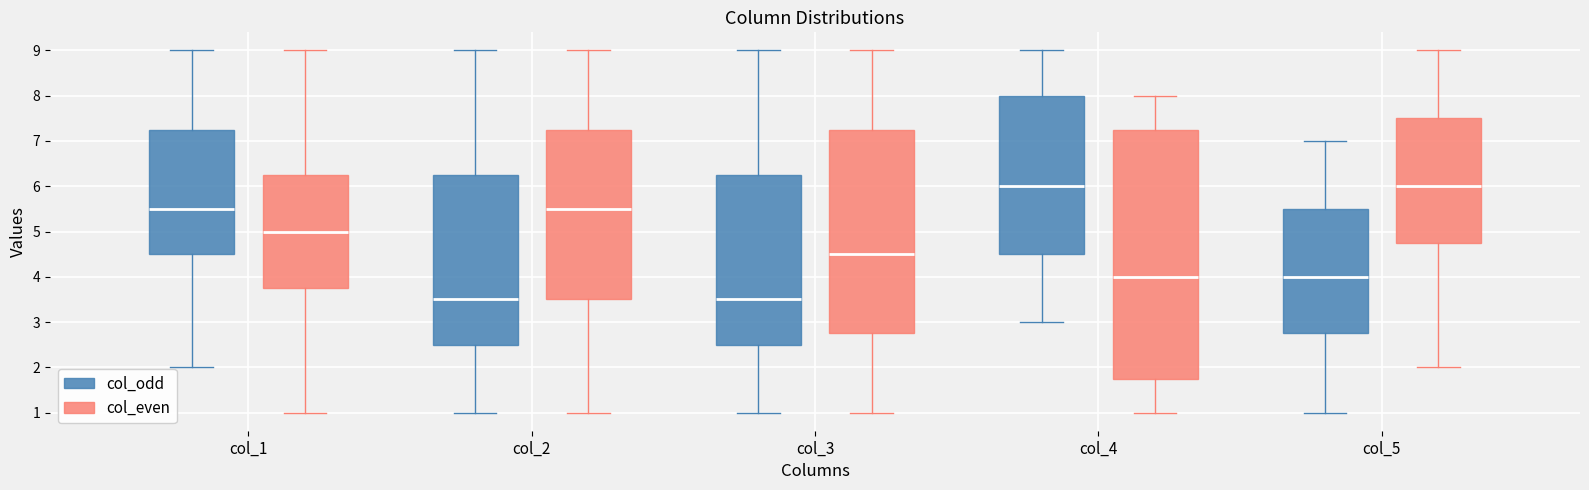

Reading left to right, transcribe this box plot: for each box, give where its median line is, the range the box spans, and where its two whiskers end, as read against the y-axis. The values are not printed on the chart, so give them approximately, as read against the axis.

col_1 (col_odd): median 5.5, box 4.5 to 7.3, whiskers 2.0 to 9.0
col_1 (col_even): median 5.0, box 3.8 to 6.3, whiskers 1.0 to 9.0
col_2 (col_odd): median 3.5, box 2.5 to 6.3, whiskers 1.0 to 9.0
col_2 (col_even): median 5.5, box 3.5 to 7.3, whiskers 1.0 to 9.0
col_3 (col_odd): median 3.5, box 2.5 to 6.3, whiskers 1.0 to 9.0
col_3 (col_even): median 4.5, box 2.8 to 7.3, whiskers 1.0 to 9.0
col_4 (col_odd): median 6.0, box 4.5 to 8.0, whiskers 3.0 to 9.0
col_4 (col_even): median 4.0, box 1.8 to 7.3, whiskers 1.0 to 8.0
col_5 (col_odd): median 4.0, box 2.8 to 5.5, whiskers 1.0 to 7.0
col_5 (col_even): median 6.0, box 4.8 to 7.5, whiskers 2.0 to 9.0